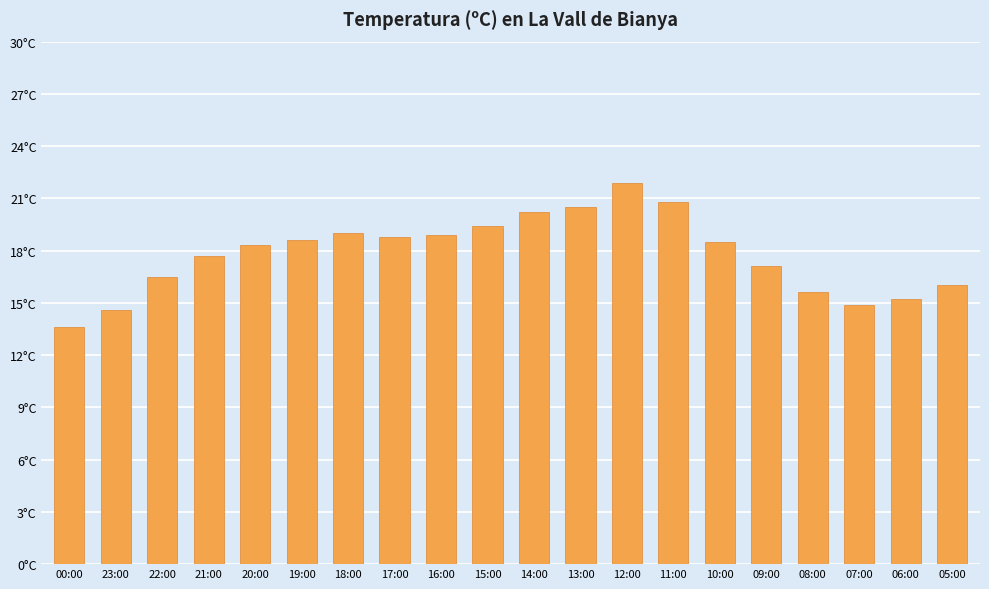

Reading left to right, transcribe all the data shown in this chart.

00:00=13.6	23:00=14.6	22:00=16.5	21:00=17.7	20:00=18.3	19:00=18.6	18:00=19.0	17:00=18.8	16:00=18.9	15:00=19.4	14:00=20.2	13:00=20.5	12:00=21.9	11:00=20.8	10:00=18.5	09:00=17.1	08:00=15.6	07:00=14.9	06:00=15.2	05:00=16.0